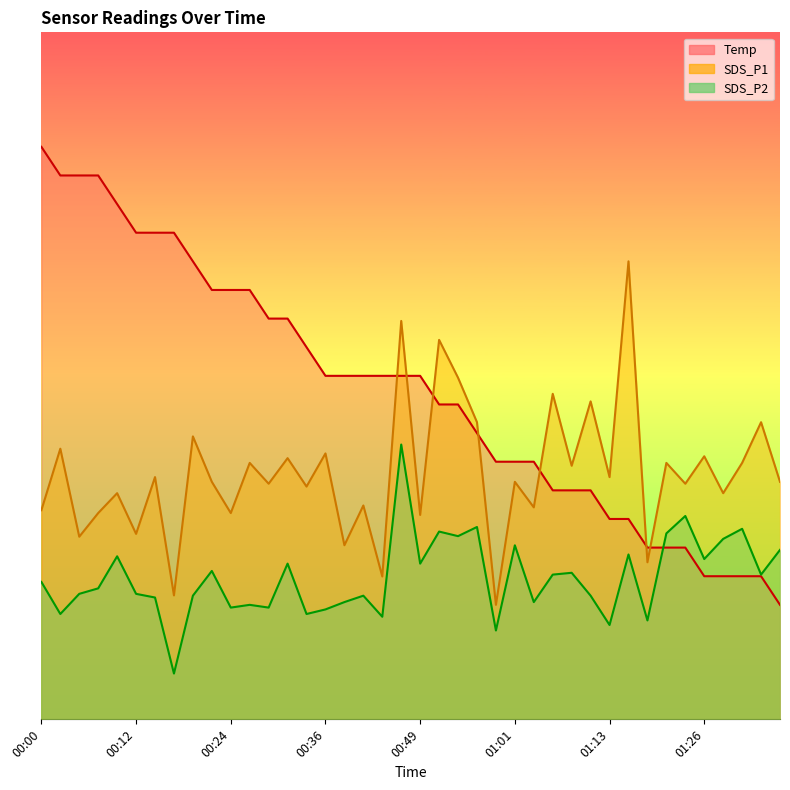

What is the label of the 16th point from the right?

00:58